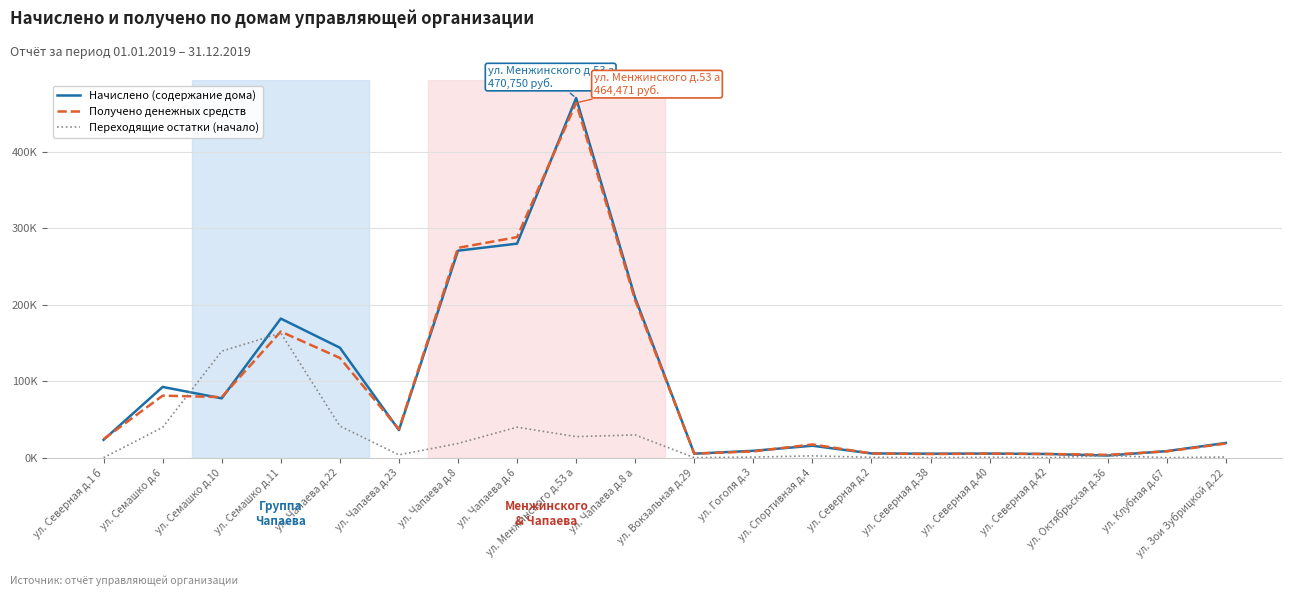

What is the difference between the maximum and second lowest values in the Получено денежных средств series?

459742.6